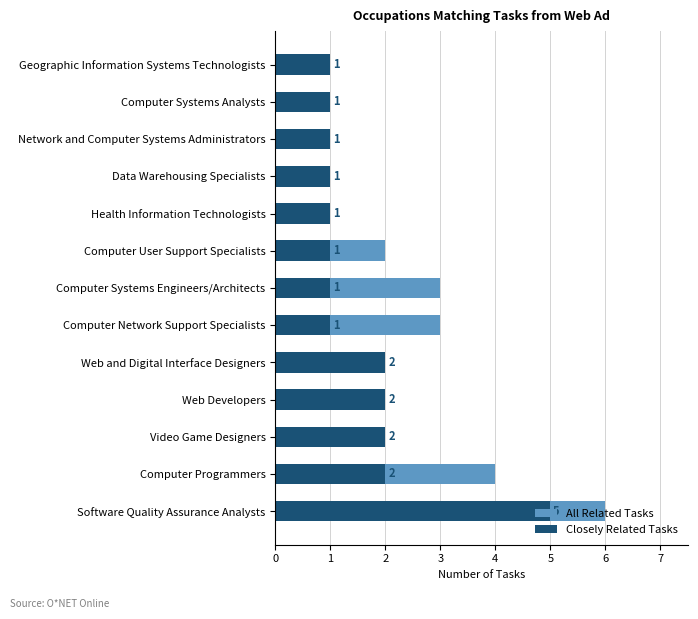

At how many categories does at least one series exceed 1?

8